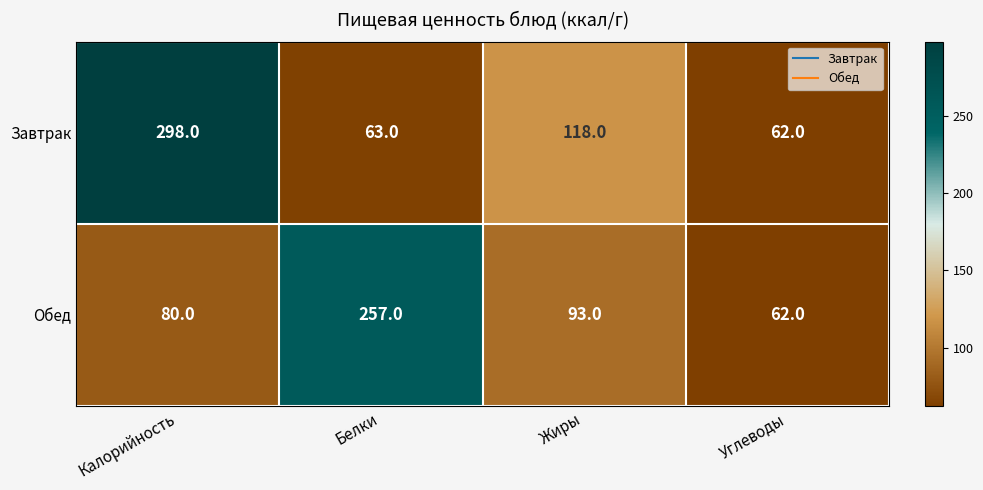

Rank the series by their average value, from highest to lowest.

Завтрак, Обед